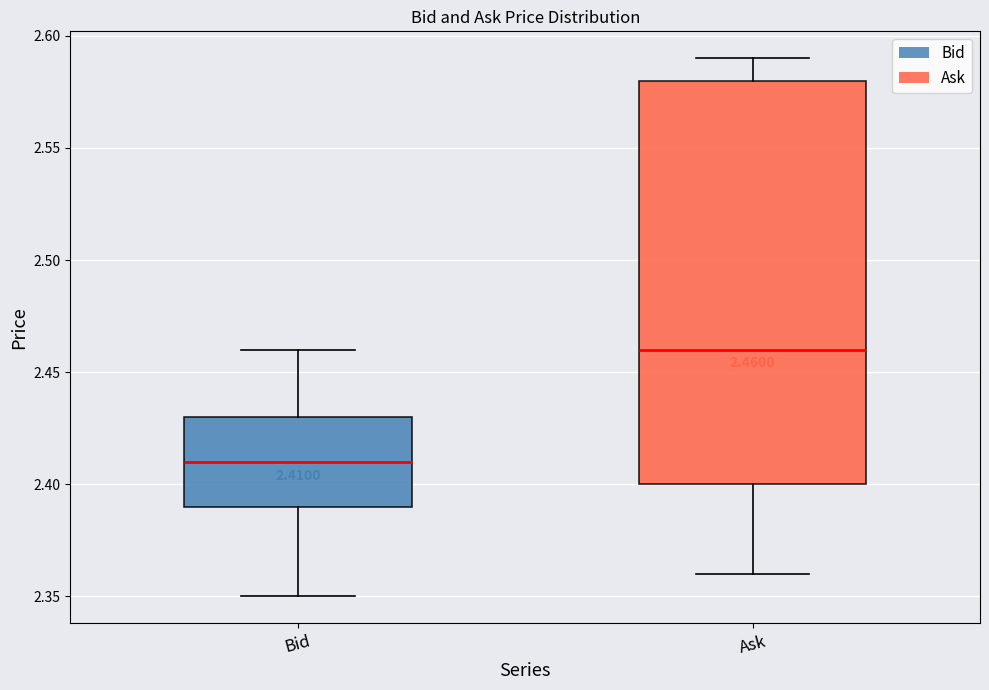

Which box has the lowest median line?

Bid